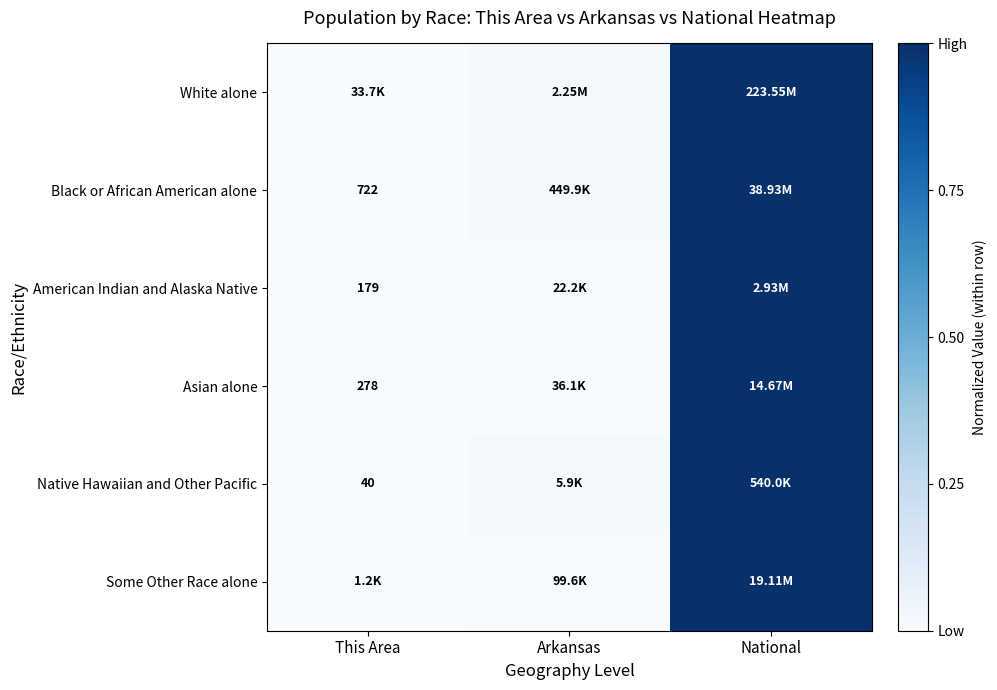

True or false: White alone has a value of 1.7 at National.

False